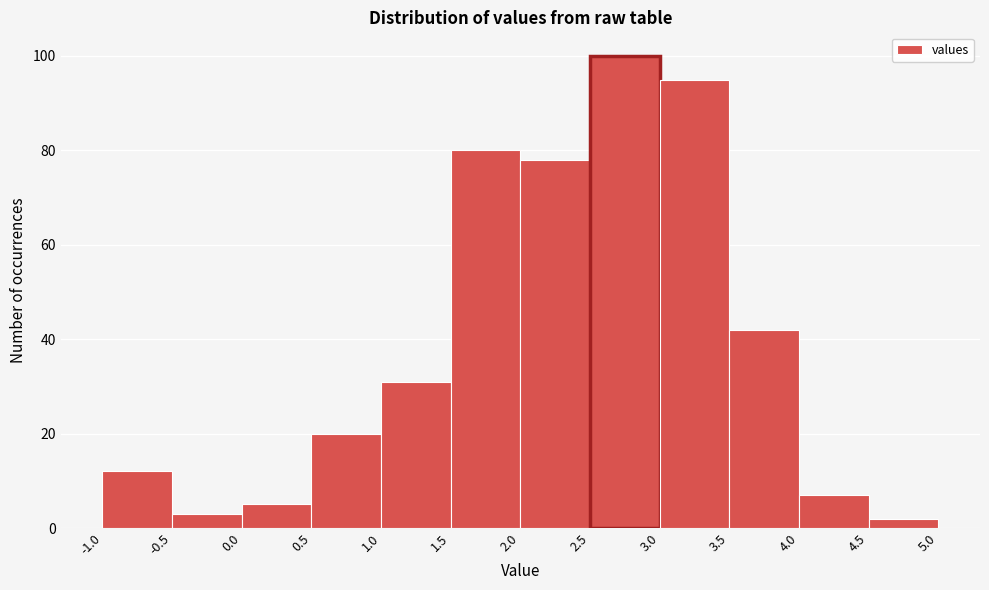

Reading left to right, list every bar in this chart as the range it spans on the x-axis followed by its height. The values are not printed on the chart, so give them approximately, as read against the axis.

-1.0 to -0.5: 12
-0.5 to 0.0: 4
0.0 to 0.5: 6
0.5 to 1.0: 20
1.0 to 1.5: 32
1.5 to 2.0: 80
2.0 to 2.5: 78
2.5 to 3.0: 100
3.0 to 3.5: 96
3.5 to 4.0: 42
4.0 to 4.5: 8
4.5 to 5.0: 2